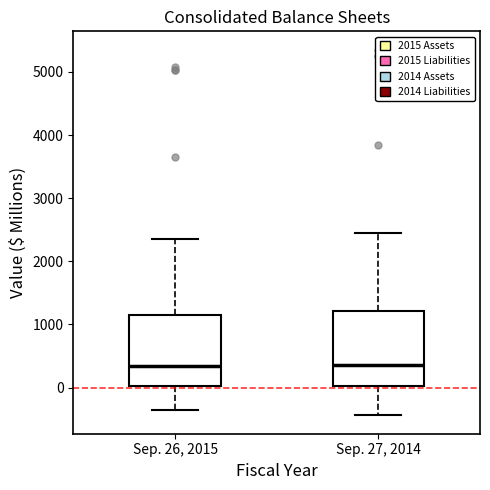

Where does the lower whisker of the box for Sep. 27, 2014 end on the y-axis? The values are not printed on the chart, so give them approximately, as read against the axis.

-400